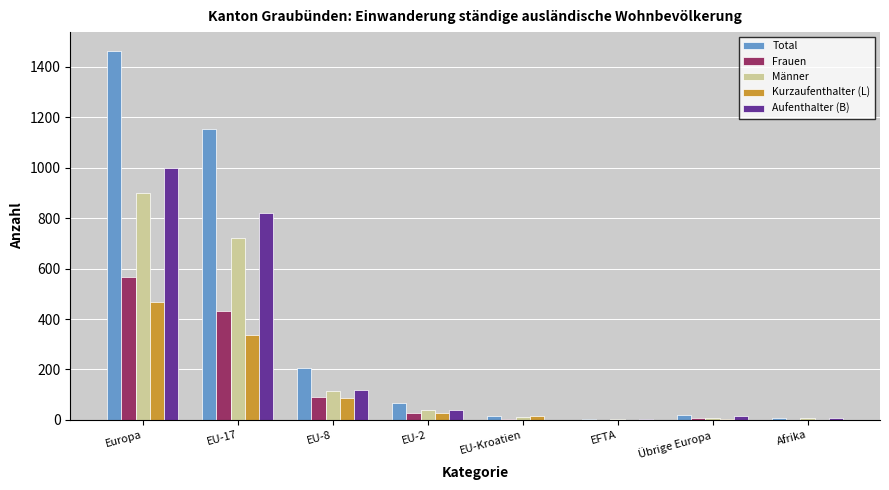

What is the sum of all Frauen values?

1130